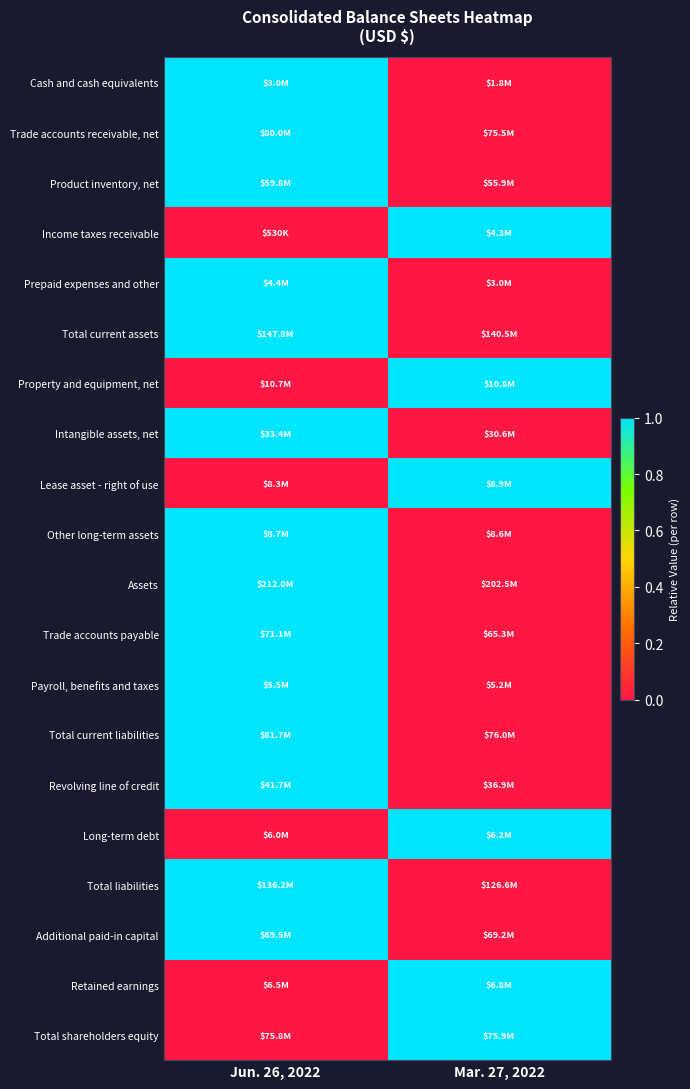

What is the greatest value displayed?

1